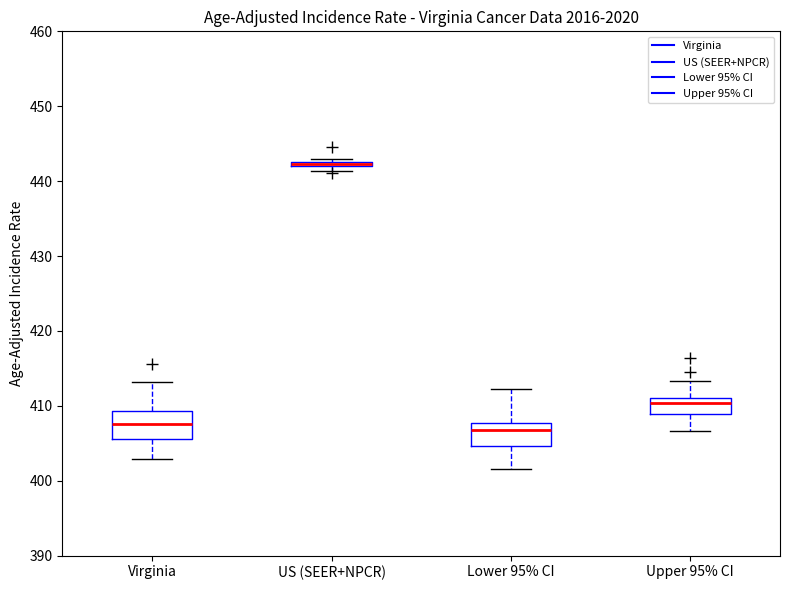

Where does the lower whisker of the box for Virginia end on the y-axis? The values are not printed on the chart, so give them approximately, as read against the axis.

403